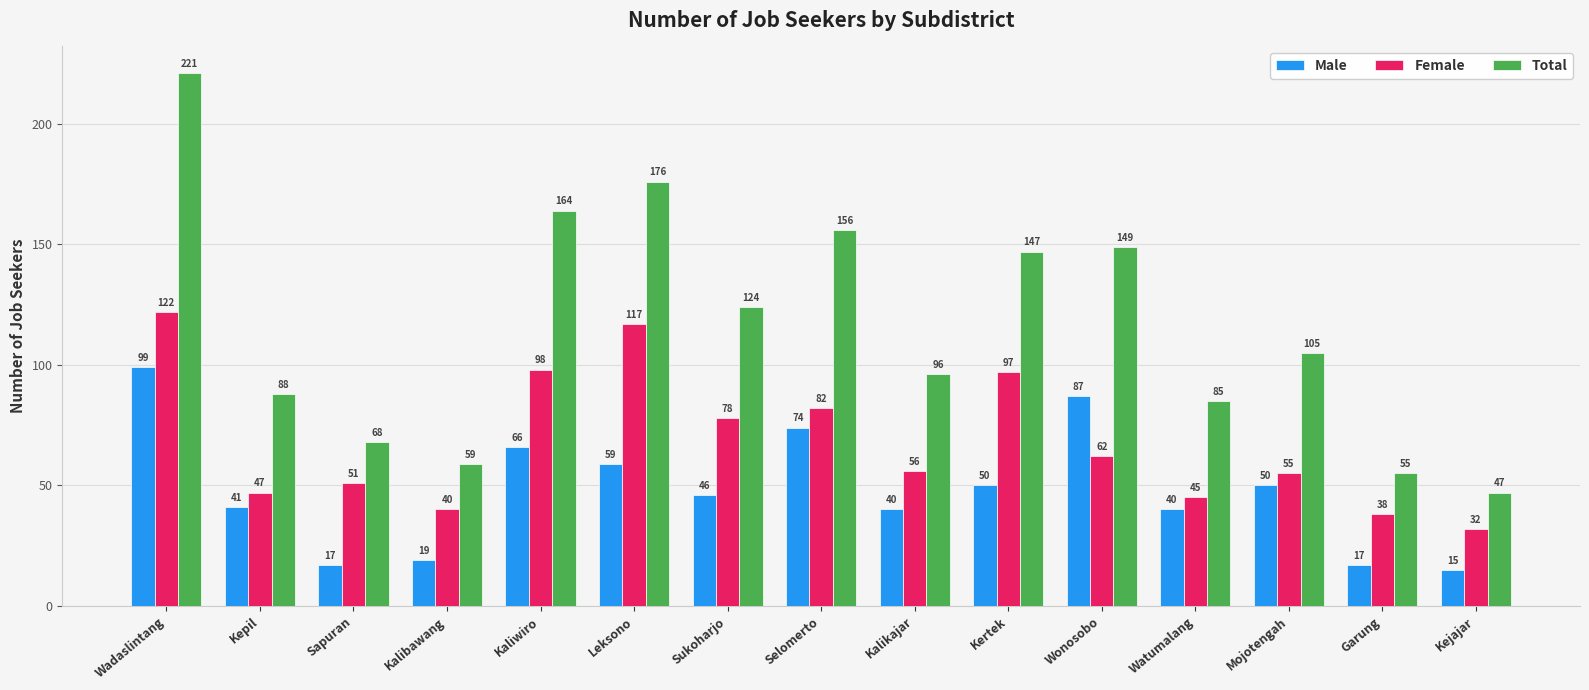

What is the label of the 6th bar from the left?

Leksono